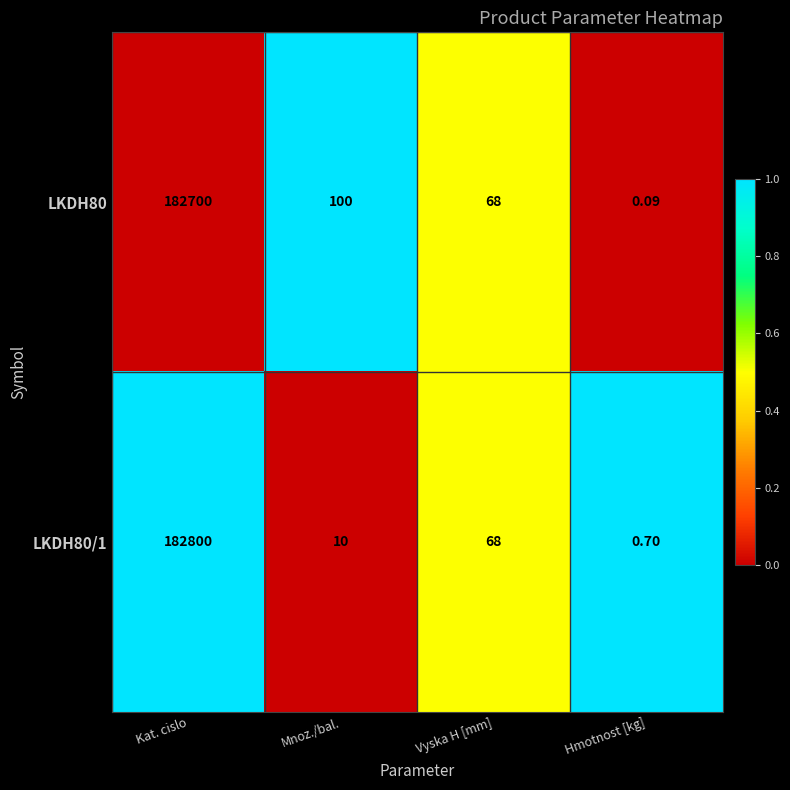

Which series has the largest range (max minus min)?

LKDH80/1